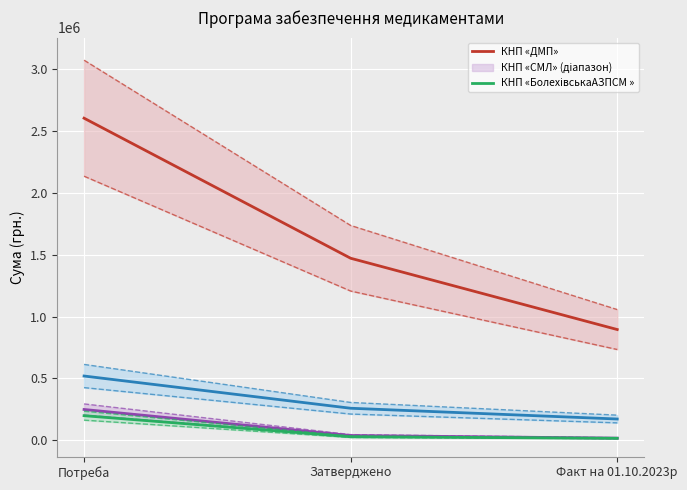

At how many categories does at least one series exceed 1573274?

1